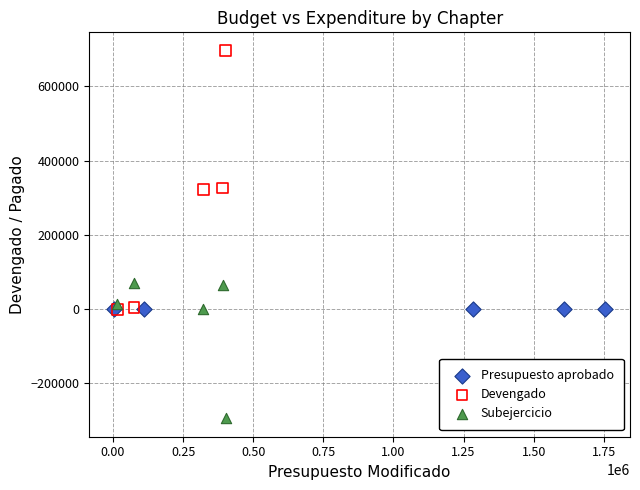

Which series reaches the maximum Y coordinate?

Devengado